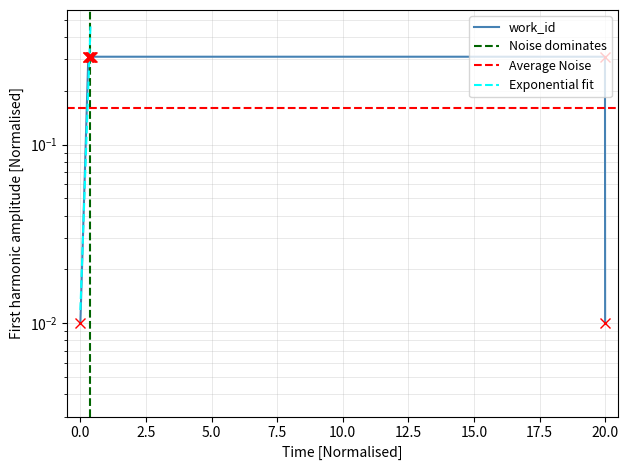

The chart shows a value of 0.4 at 13127. True or false?

False